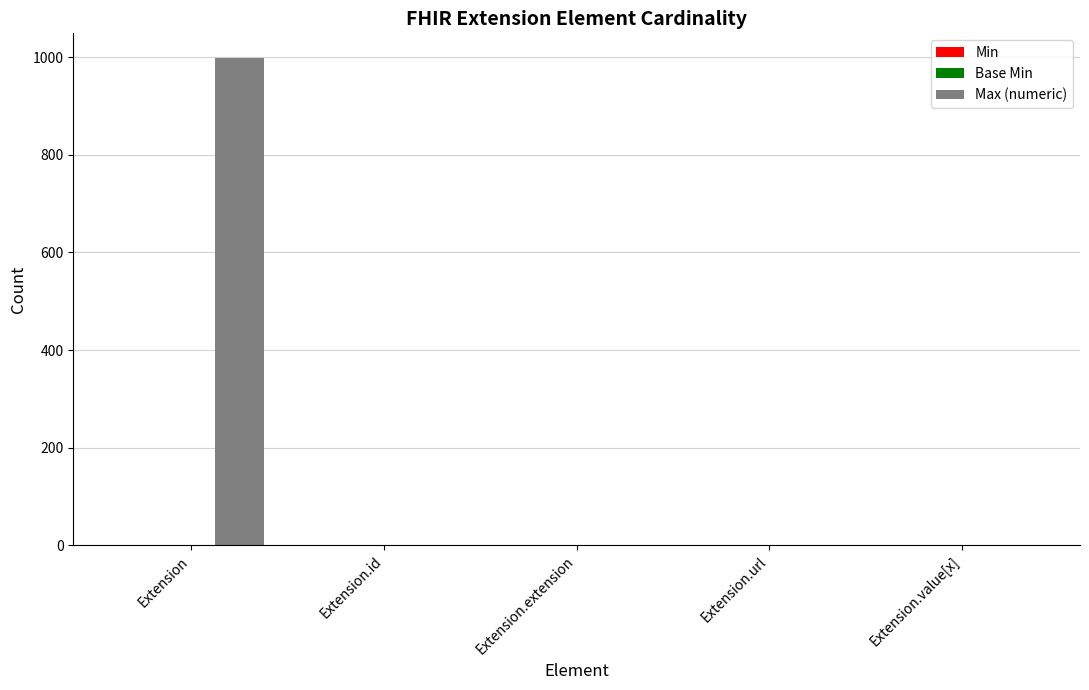

Does the chart contain stacked bars?

No